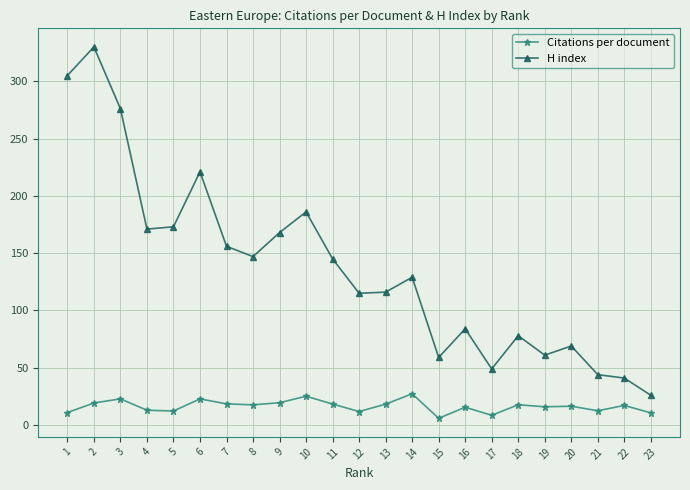

Count the number of categories in the chart.

23